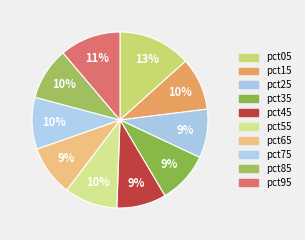

Does pct75 represent more than half of the total?

No